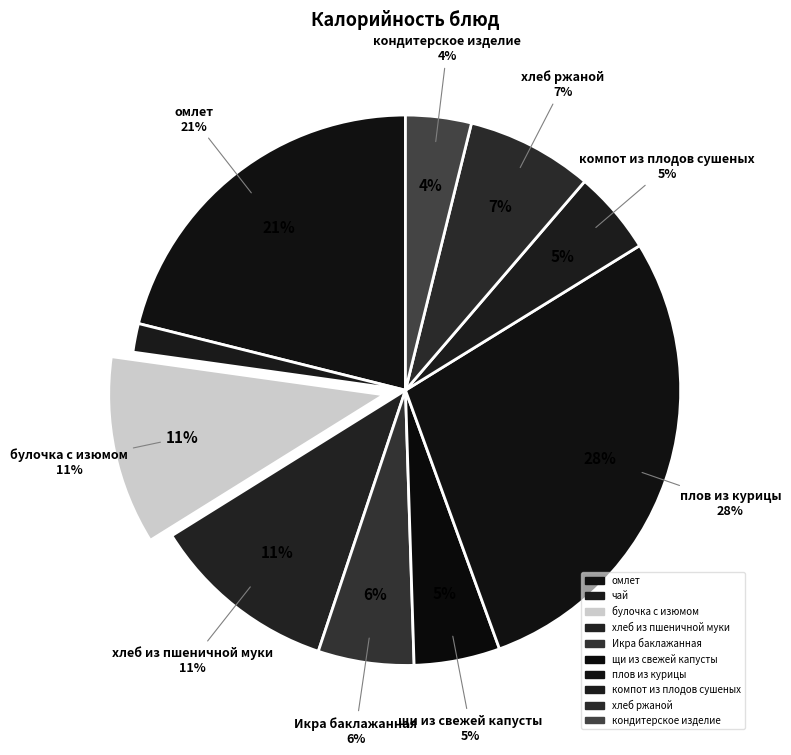

Rank the categories by value from lowest to highest.

чай, кондитерское изделие, компот из плодов сушеных, щи из свежей капусты, Икра баклажанная, хлеб ржаной, хлеб из пшеничной муки, булочка с изюмом, омлет, плов из курицы